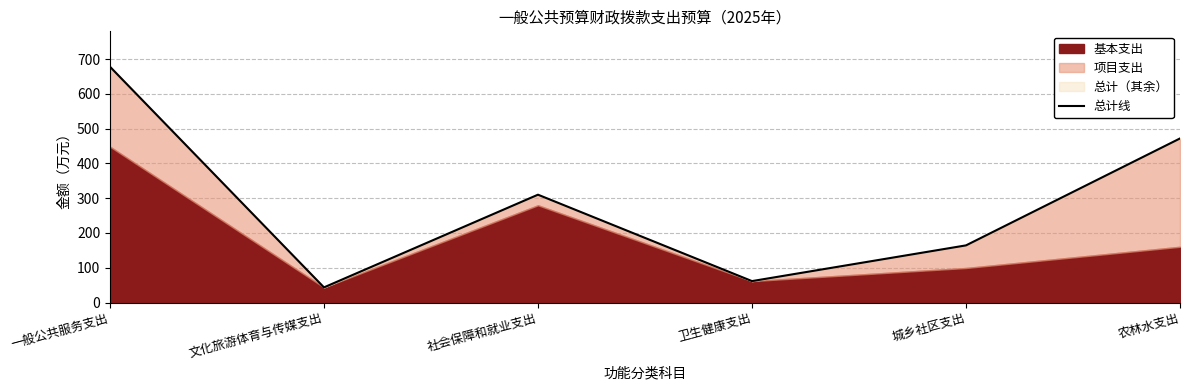

Reading left to right, transcribe all the data shown in this chart.

677.9	43.7	310.1	61.7	164.4	471.7